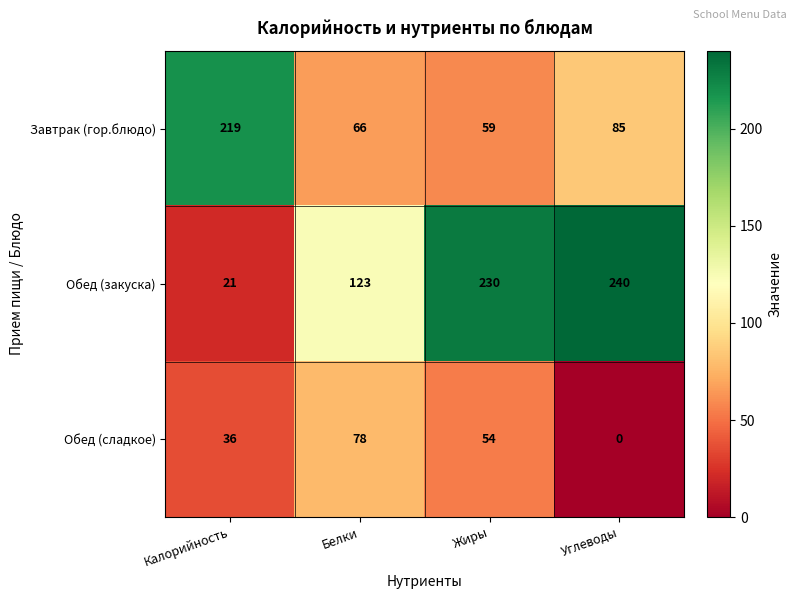

At which label is Обед (сладкое) closest to 39?

Калорийность